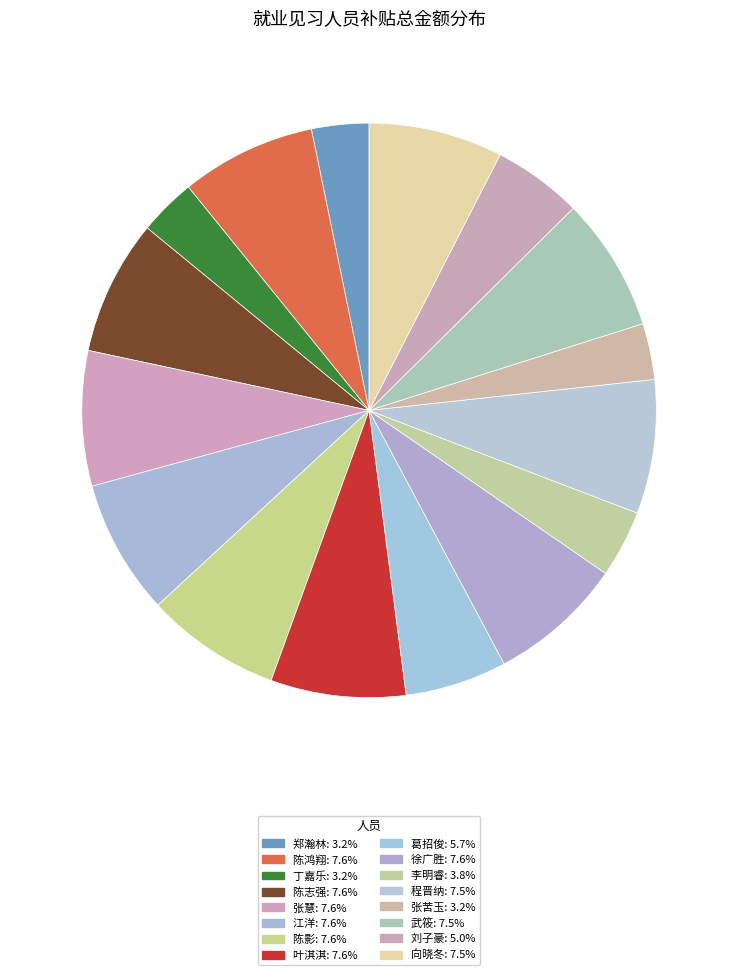

How many slices are in this pie chart?

16